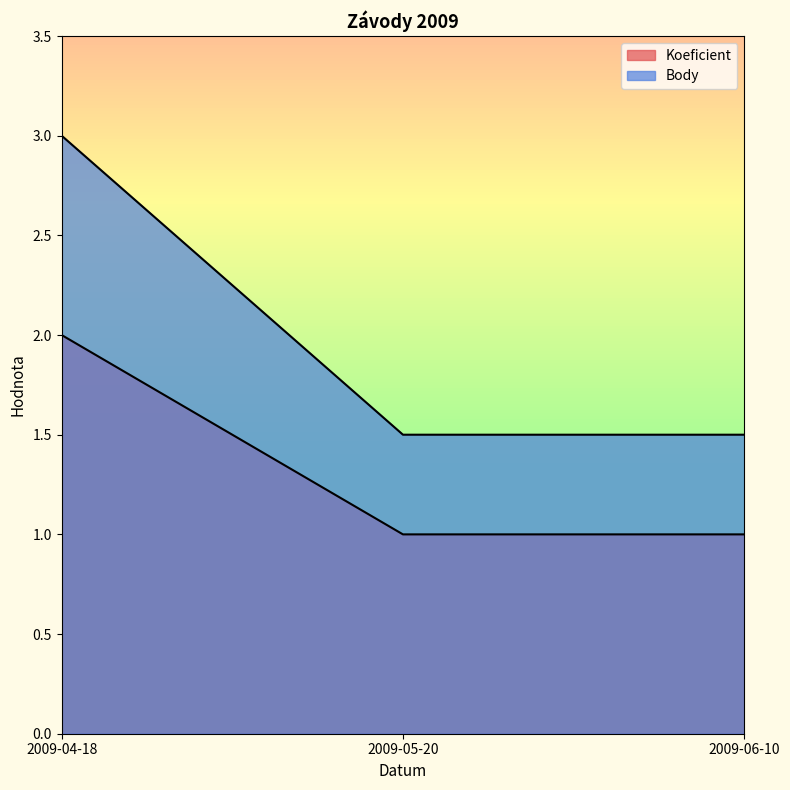

Is it true that Body equals 2.0 at 2009-05-20?

False